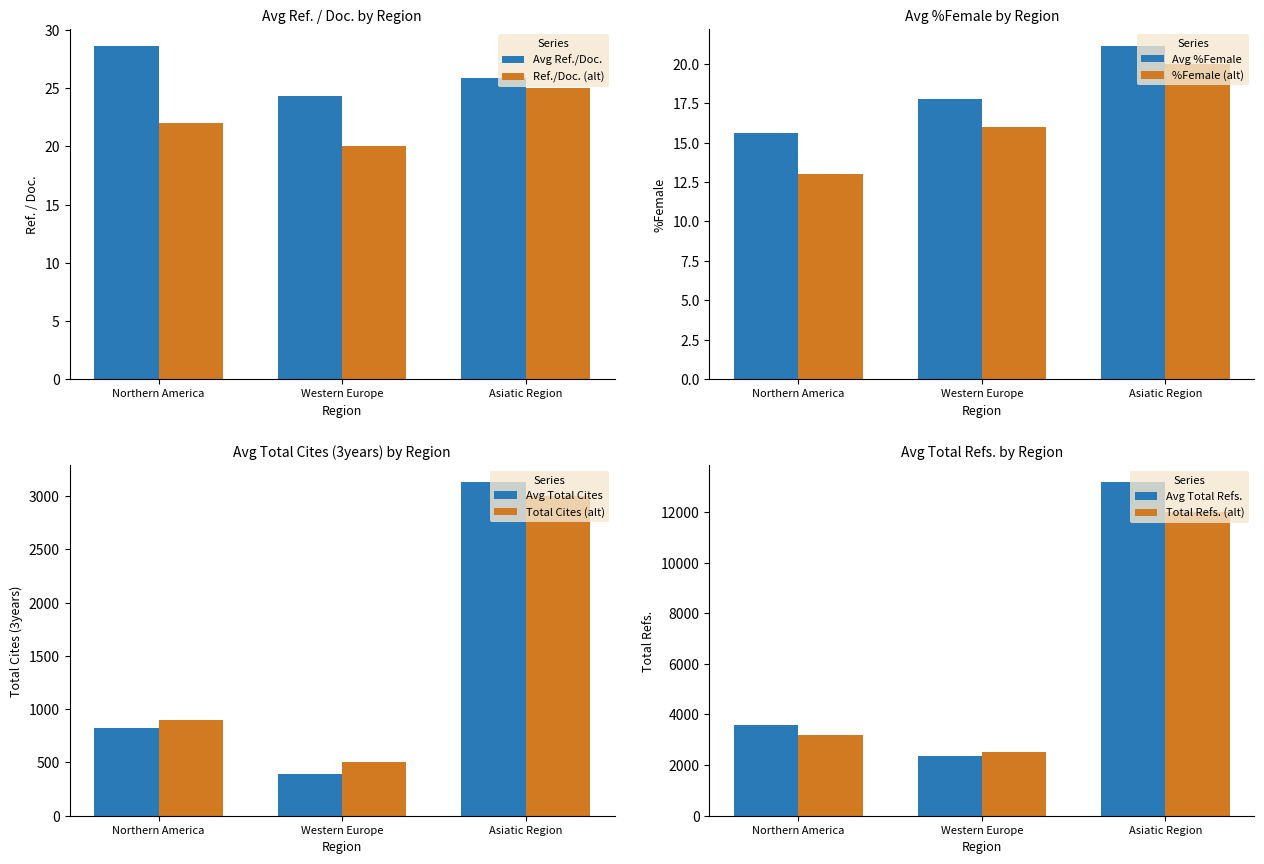

Where does the data first go above 16?

Asiatic Region